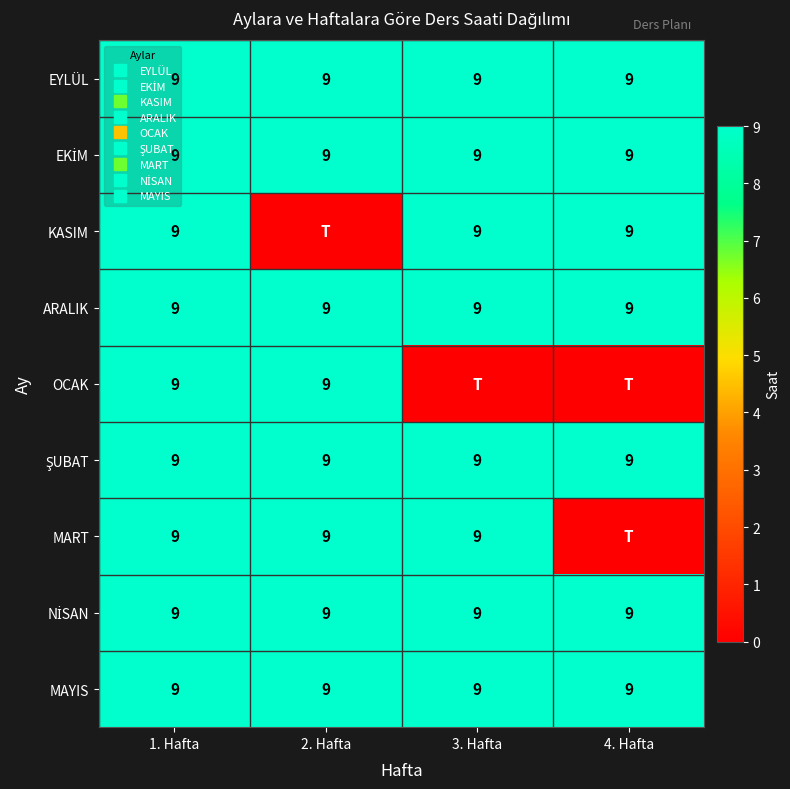

Which series has the widest spread of values?

KASIM